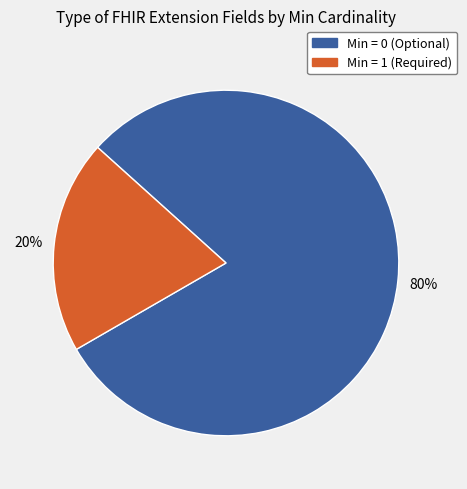

To the nearest percent, what is the difference between the largest and smallest slice percentages?

60%